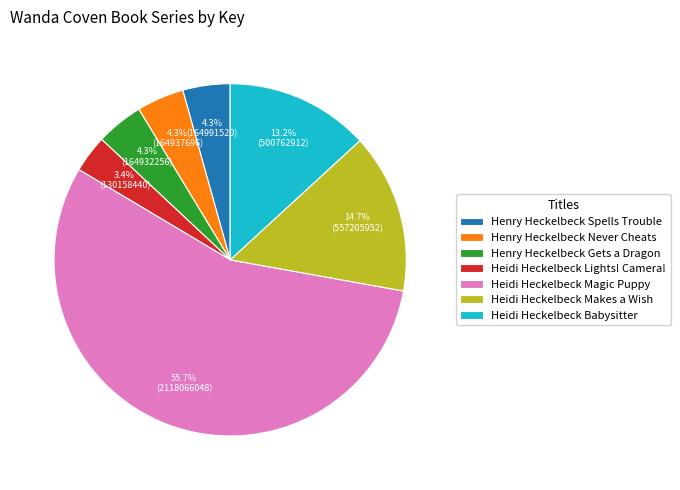

To the nearest percent, what is the average slice percentage?

14%